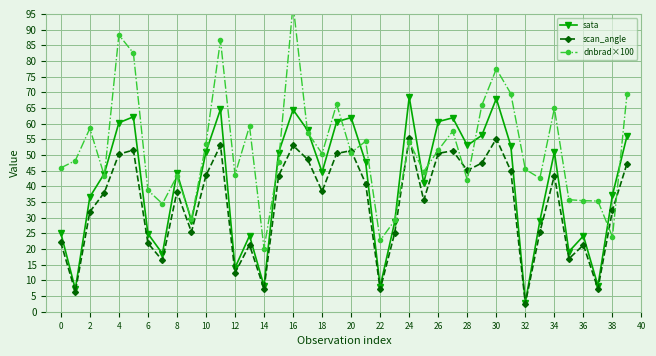

True or false: sata has a value of 27.1 at 8.

False